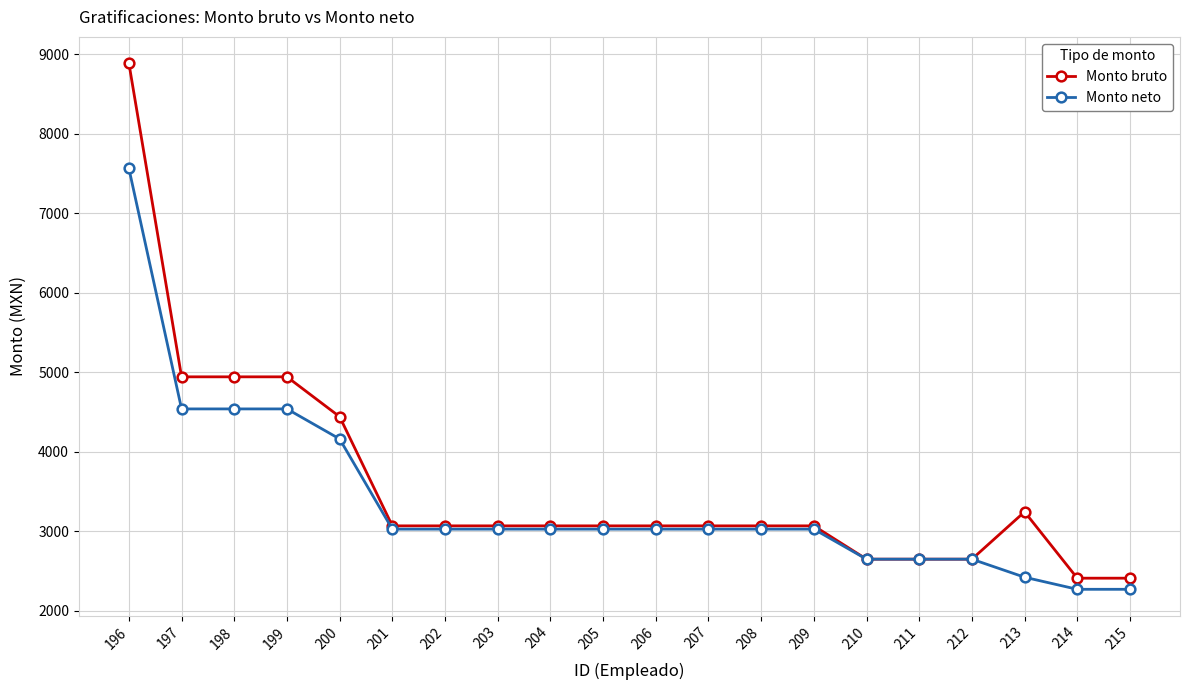

Which series has the widest spread of values?

Monto bruto